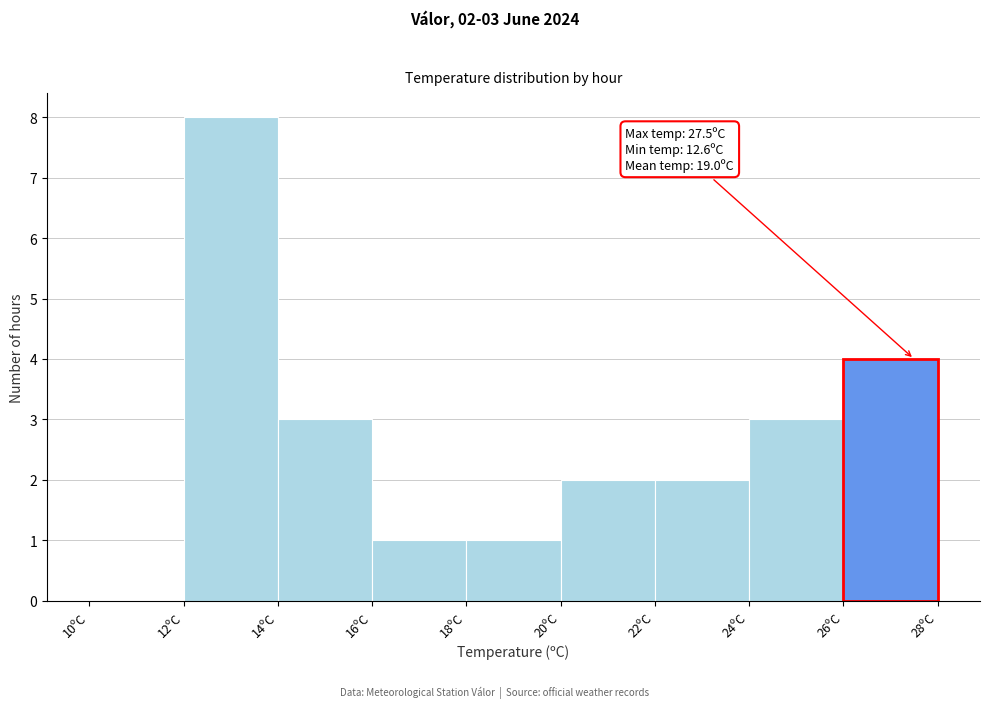

Which range on the x-axis has the tallest bar?

12 to 14